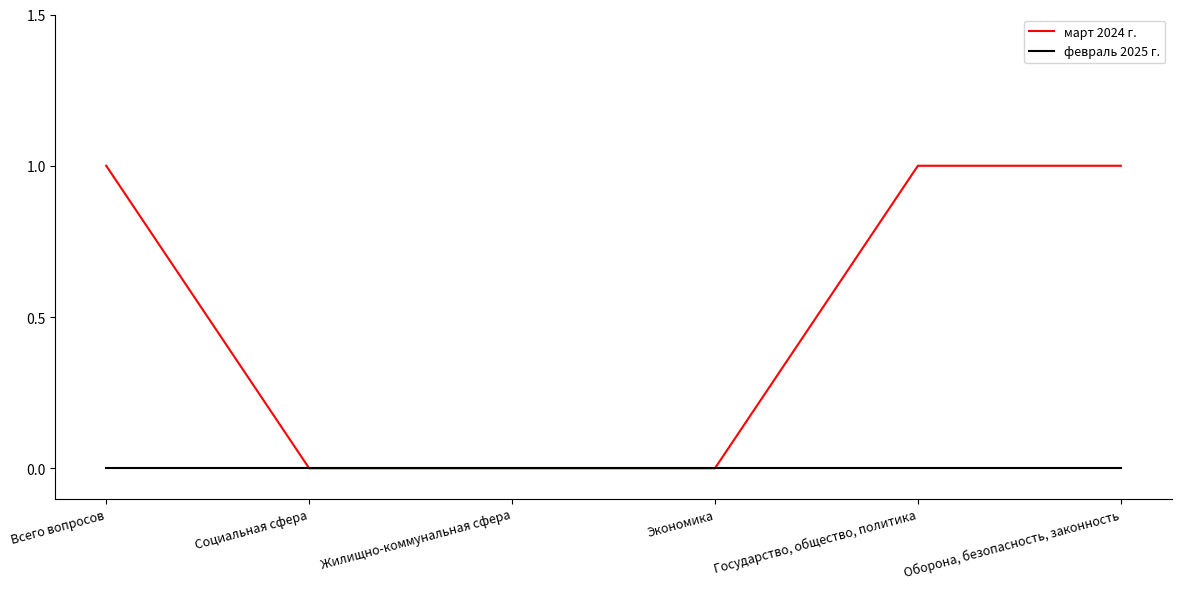

Is this an area chart (filled region under the line)?

No